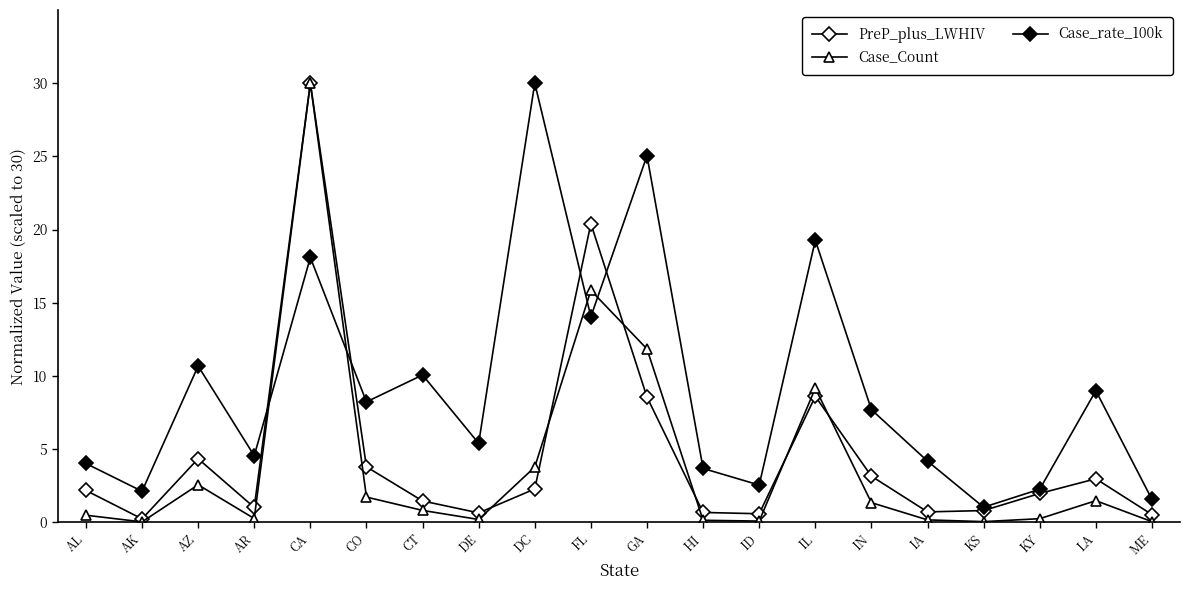

Reading left to right, transcribe all the data shown in this chart.

PreP_plus_LWHIV: AL=2.2	AK=0.2	AZ=4.3	AR=1.0	CA=30.0	CO=3.8	CT=1.5	DE=0.6	DC=2.3	FL=20.4	GA=8.6	HI=0.7	ID=0.6	IL=8.6	IN=3.2	IA=0.7	KS=0.8	KY=2.0	LA=3.0	ME=0.5
Case_Count: AL=0.5	AK=0.0	AZ=2.6	AR=0.3	CA=30.0	CO=1.7	CT=0.8	DE=0.2	DC=3.8	FL=15.8	GA=11.8	HI=0.1	ID=0.1	IL=9.2	IN=1.3	IA=0.2	KS=0.0	KY=0.2	LA=1.5	ME=0.0
Case_rate_100k: AL=4.0	AK=2.1	AZ=10.7	AR=4.5	CA=18.1	CO=8.2	CT=10.1	DE=5.4	DC=30.0	FL=14.0	GA=25.0	HI=3.7	ID=2.5	IL=19.3	IN=7.7	IA=4.2	KS=1.0	KY=2.3	LA=9.0	ME=1.6